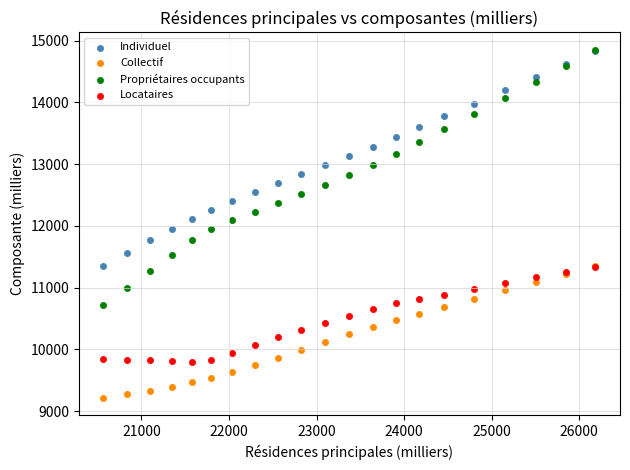

Which series has the widest spread of Y values?

Propriétaires occupants